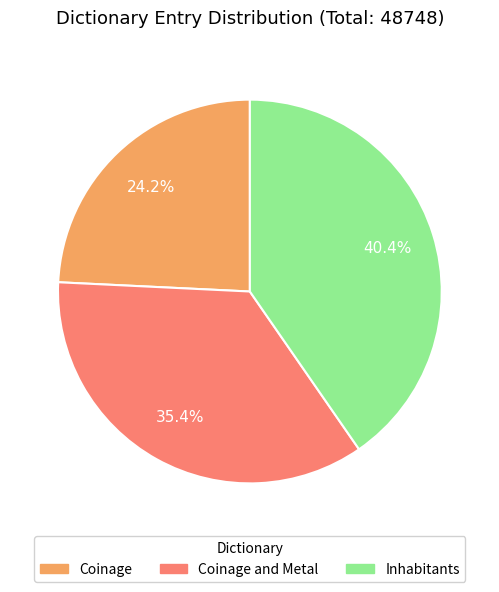

Does any single category account for the majority?

No